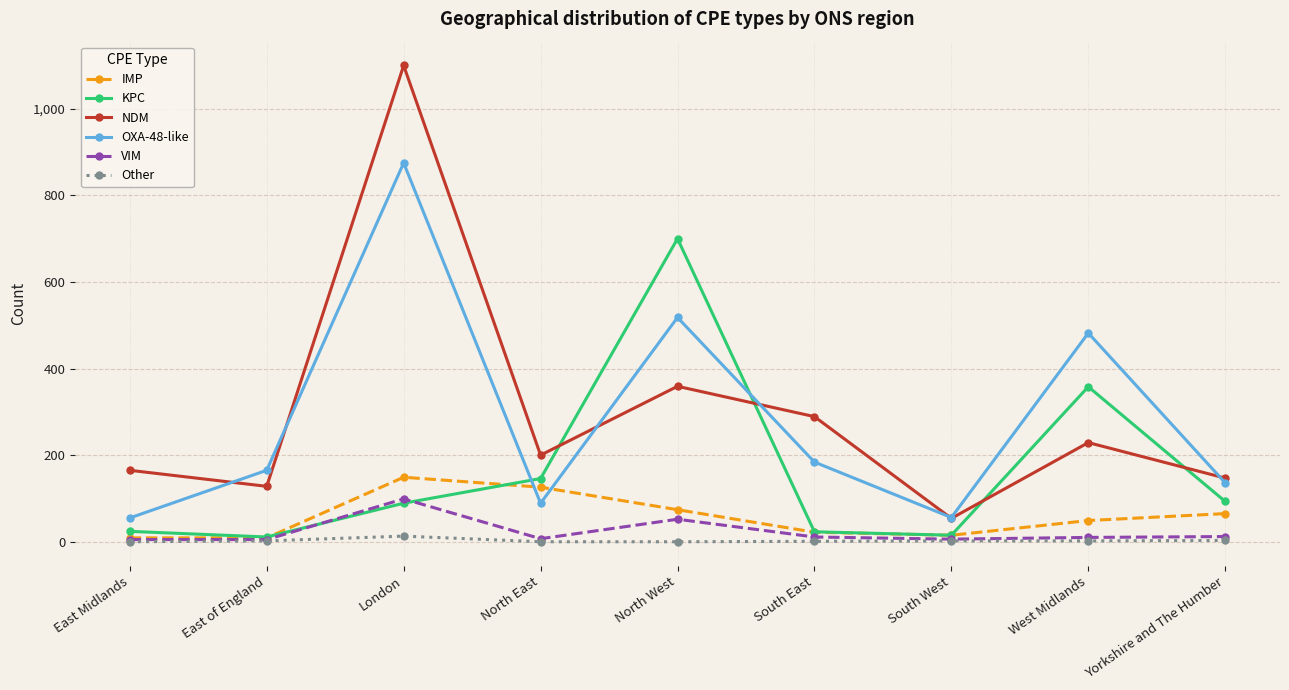

True or false: IMP and NDM intersect in this chart.

False